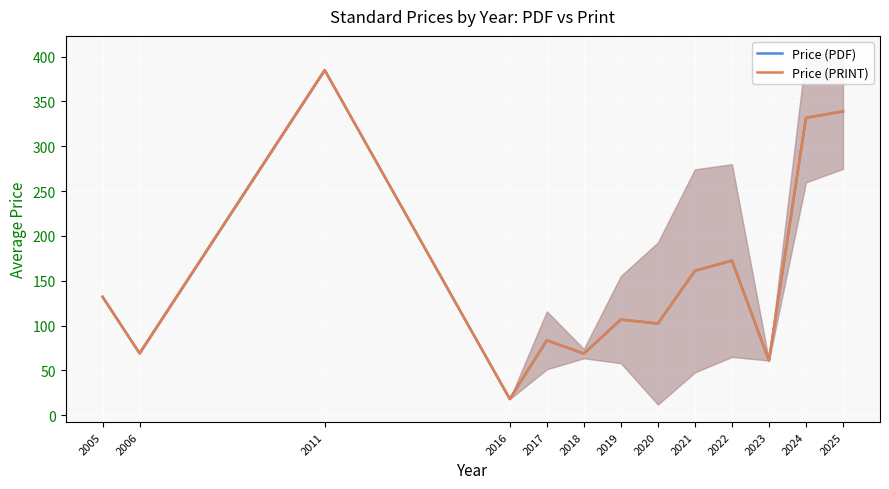

How many data points in Price (PRINT) are less than 106?

6